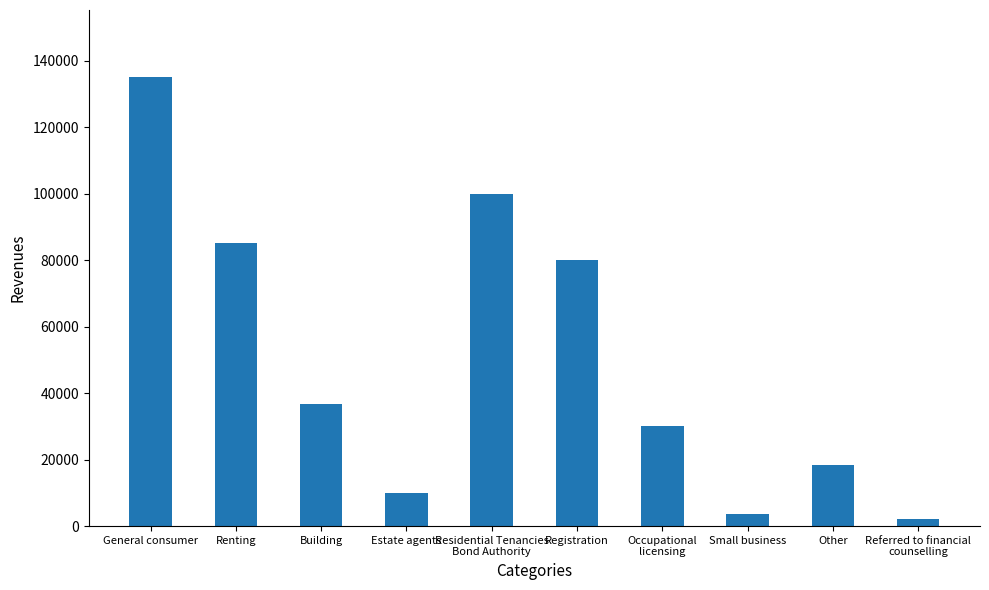

Is it true that the value at General consumer is 134957?

True